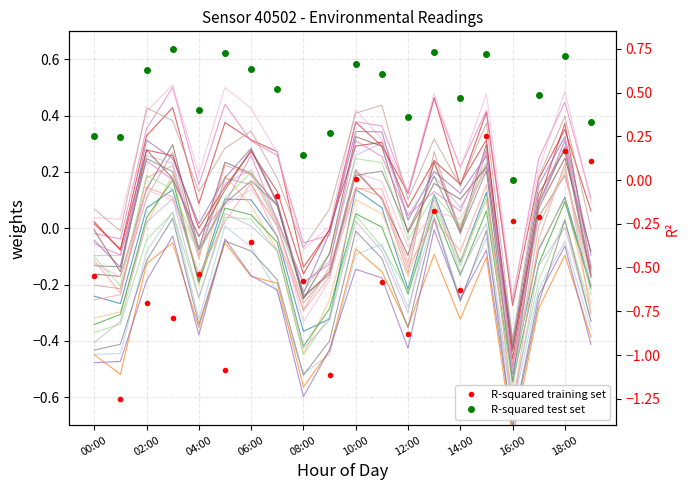

True or false: R-squared test set has a value of 0.9 at 11.

False